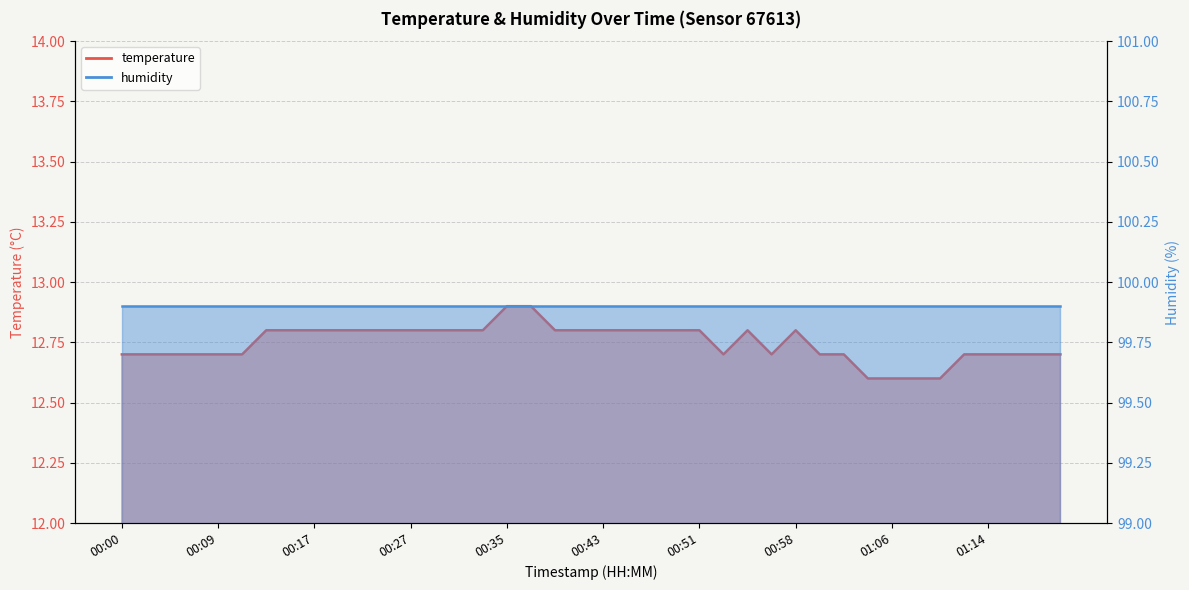

What is the smallest value displayed?

12.6